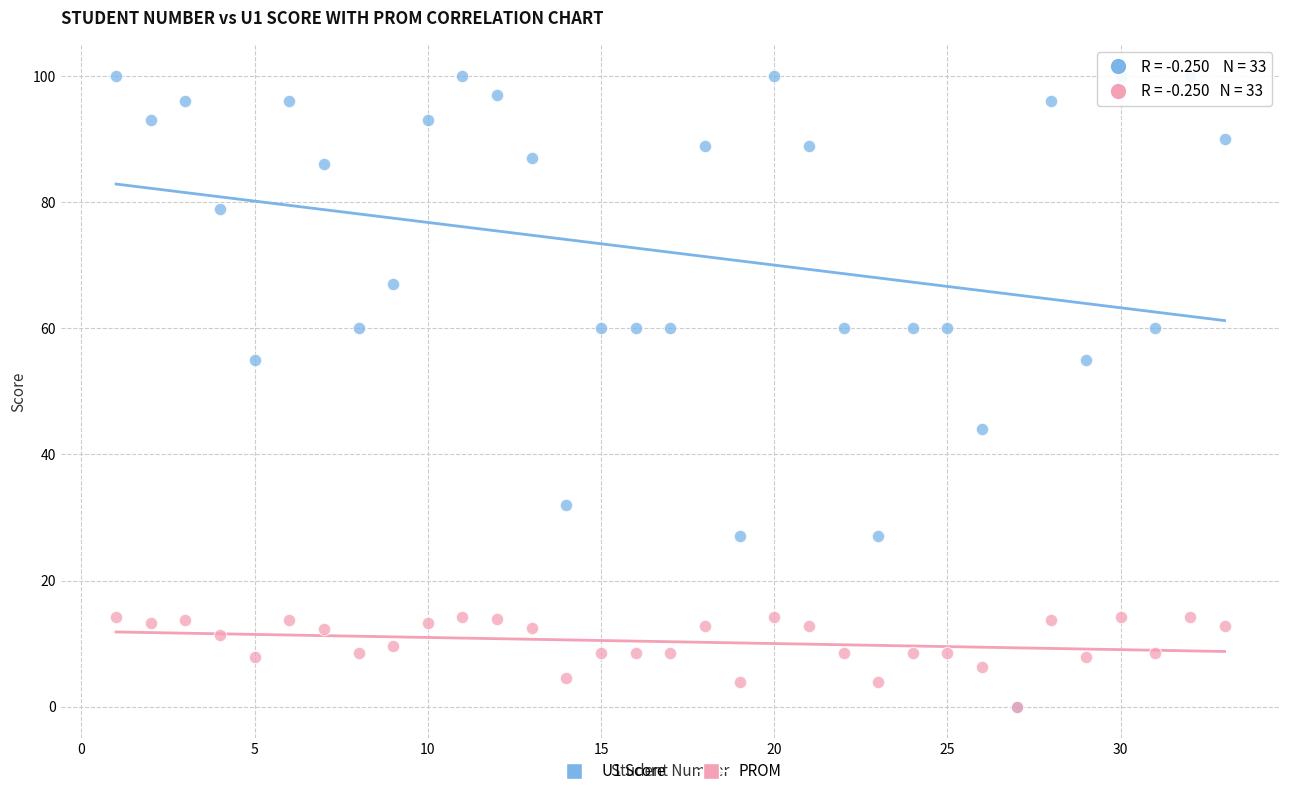

What are all the series names shown in the legend?

U1 Score, PROM